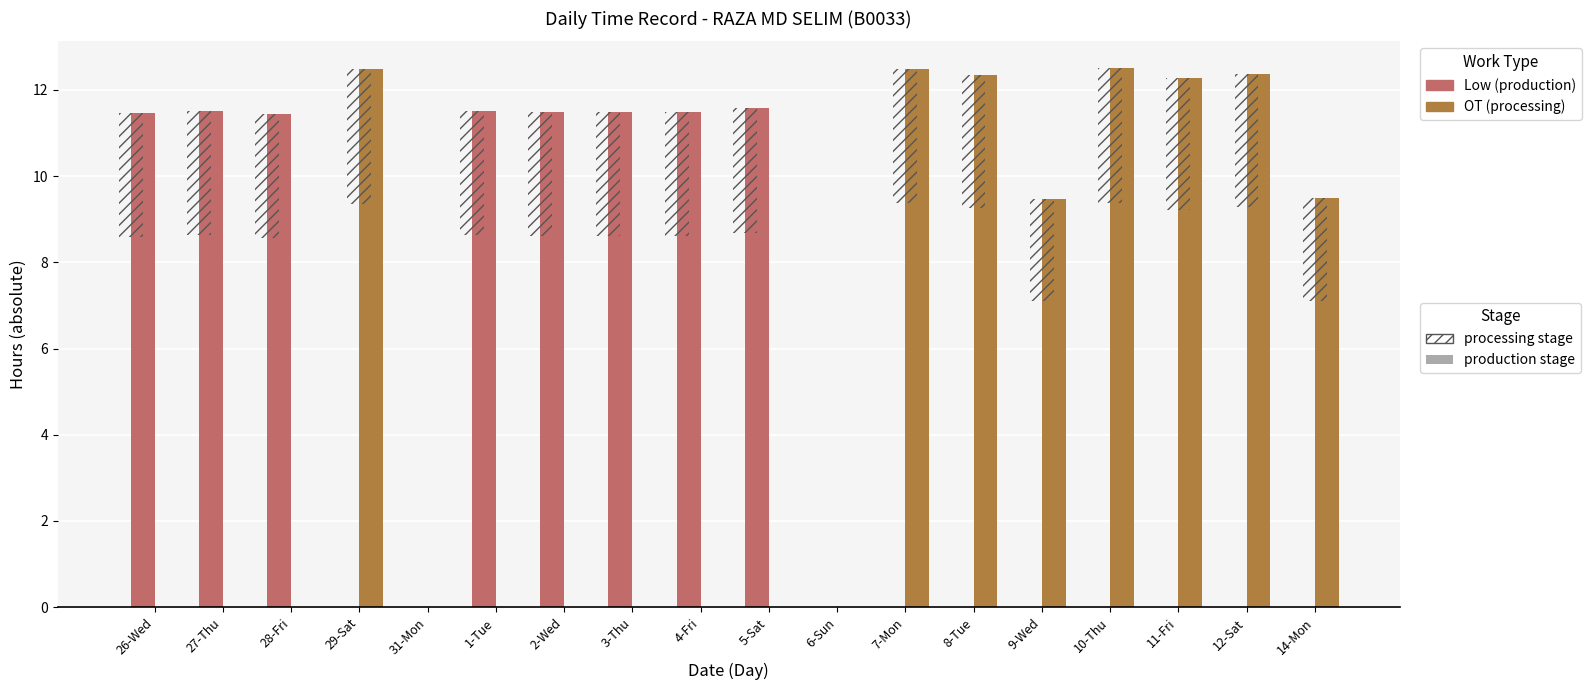

Reading left to right, list all the values displayed in this chart.

Low (production): 26-Wed=11.5	27-Thu=11.5	28-Fri=11.4	29-Sat=0.0	31-Mon=0.0	1-Tue=11.5	2-Wed=11.5	3-Thu=11.5	4-Fri=11.5	5-Sat=11.6	6-Sun=0.0	7-Mon=0.0	8-Tue=0.0	9-Wed=0.0	10-Thu=0.0	11-Fri=0.0	12-Sat=0.0	14-Mon=0.0
OT (processing): 26-Wed=0.0	27-Thu=0.0	28-Fri=0.0	29-Sat=12.5	31-Mon=0.0	1-Tue=0.0	2-Wed=0.0	3-Thu=0.0	4-Fri=0.0	5-Sat=0.0	6-Sun=0.0	7-Mon=12.5	8-Tue=12.3	9-Wed=9.5	10-Thu=12.5	11-Fri=12.3	12-Sat=12.4	14-Mon=9.5